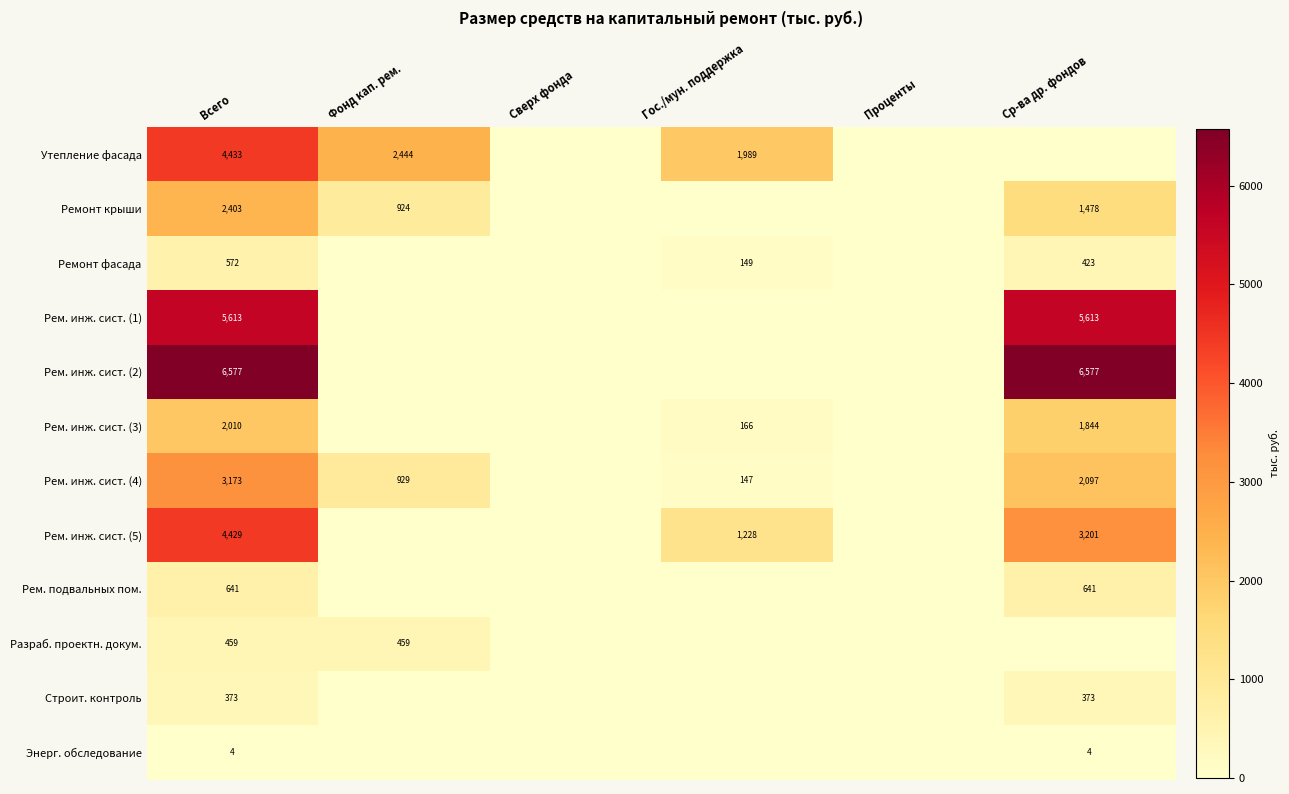

Is it true that Строит. контроль equals 373 at Ср-ва др. фондов?

True